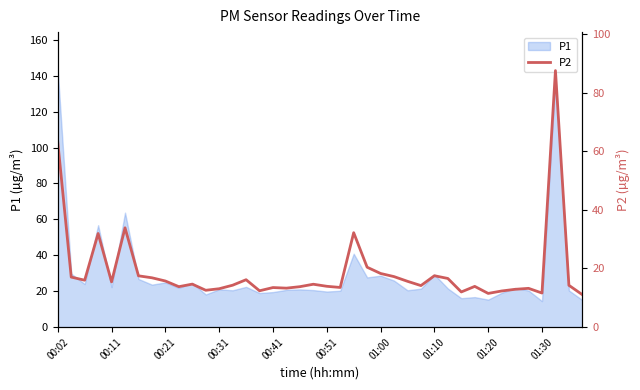

At which label does the data first exceed 14?

00:02